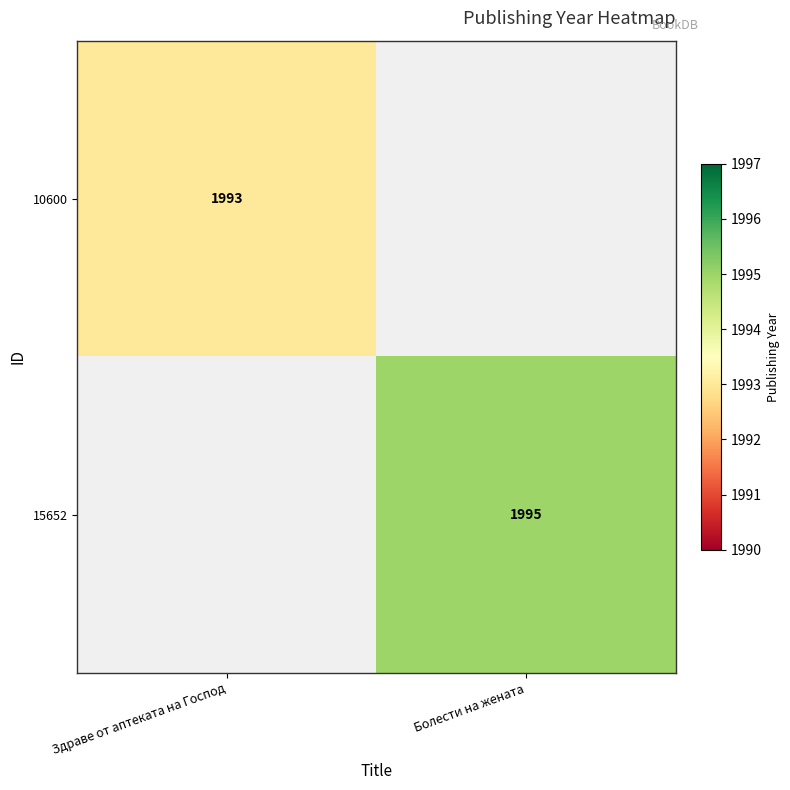

The value of 15652 at Болести на жената is 1995. True or false?

True